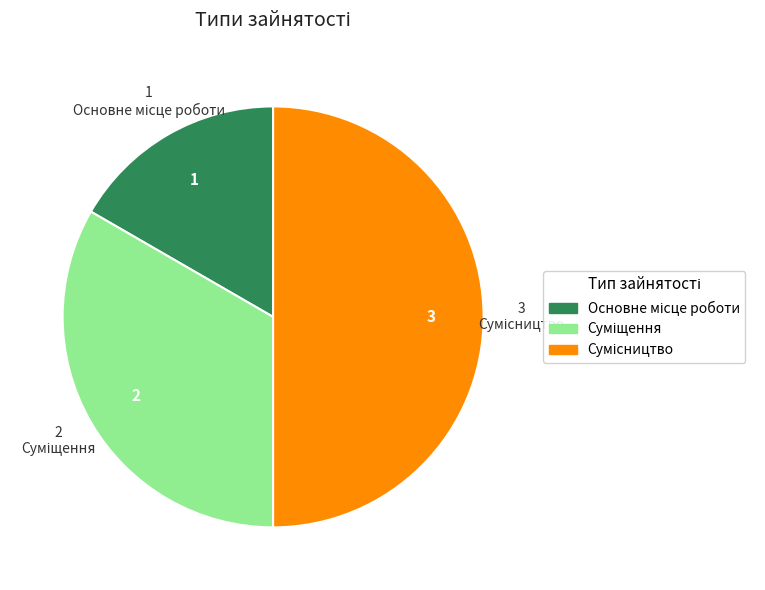

Count the number of slices in the pie.

3